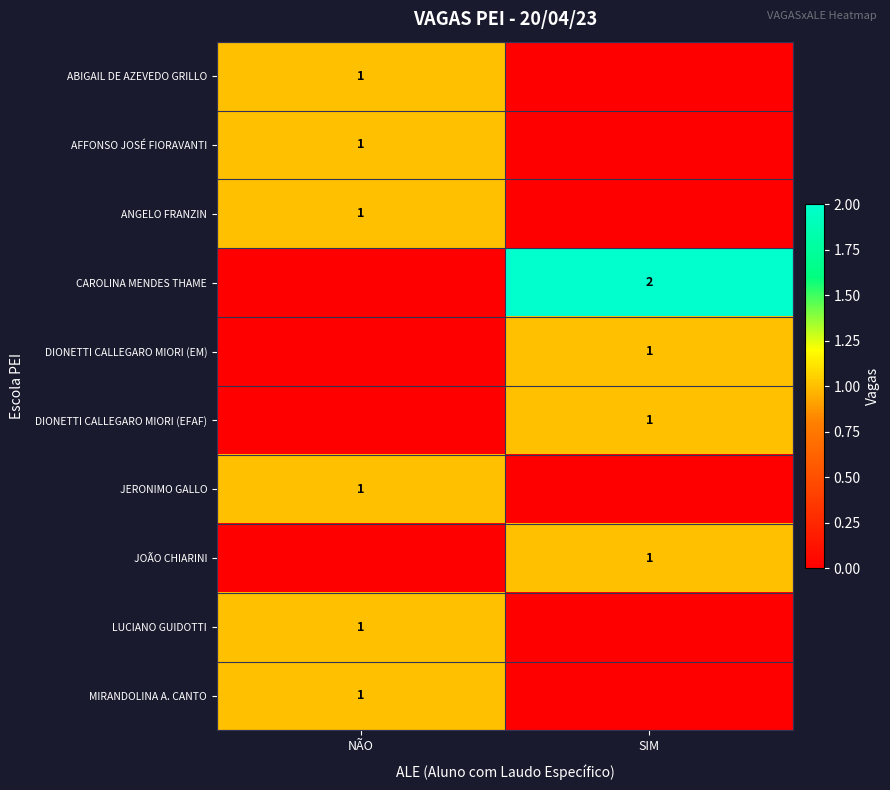

Is it true that CAROLINA MENDES THAME equals 2 at SIM?

True